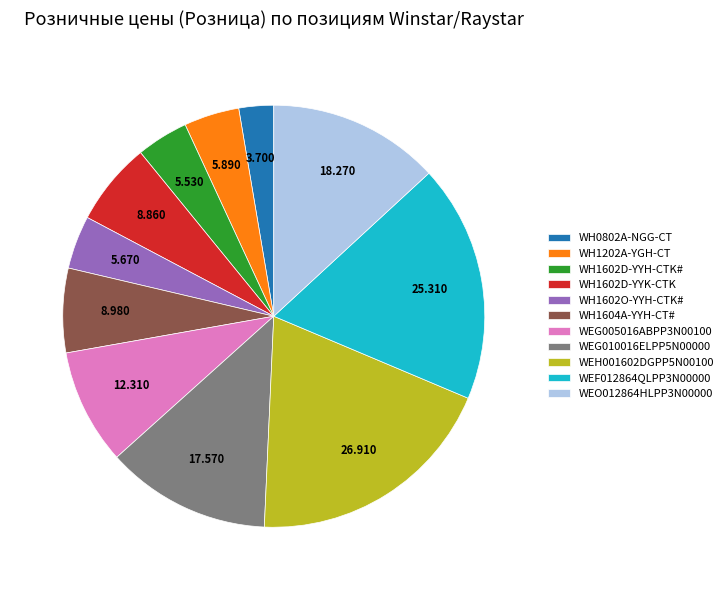

Does WH1602D-YYH-CTK# represent more than half of the total?

No